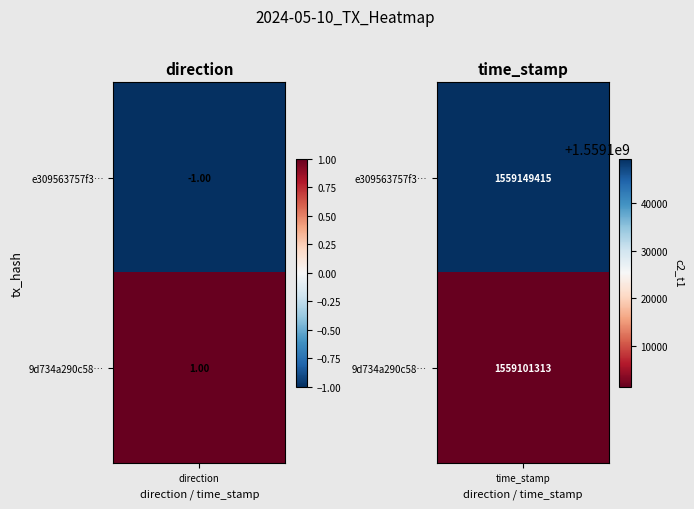

What is the spread (max minus min) of values at -1?

2